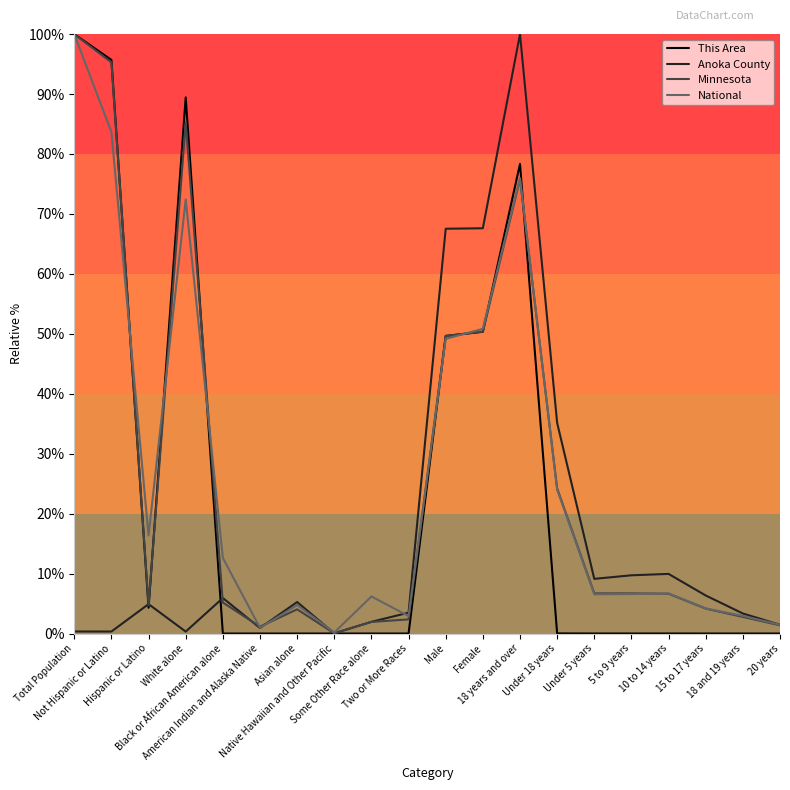

What is the maximum value for Anoka County?

100.0